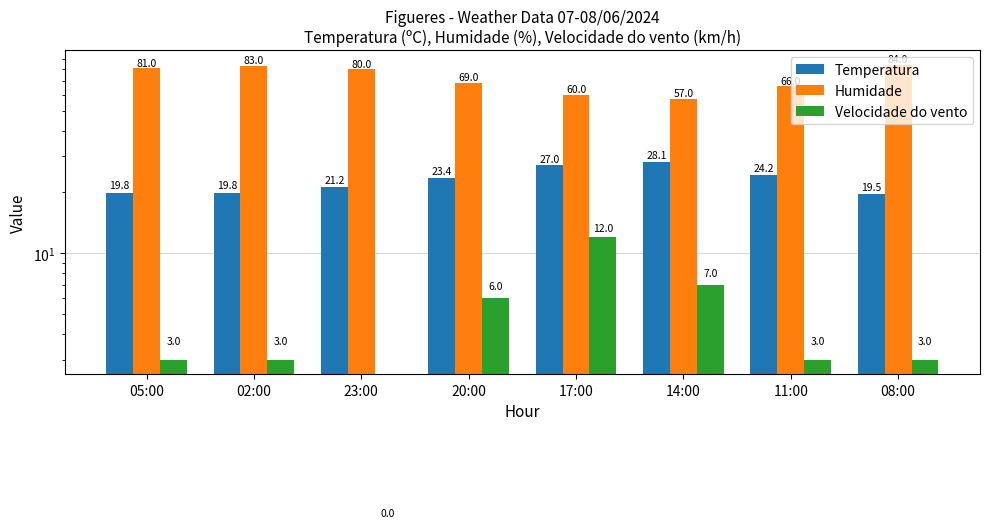

What is the label of the 8th bar from the right?

05:00